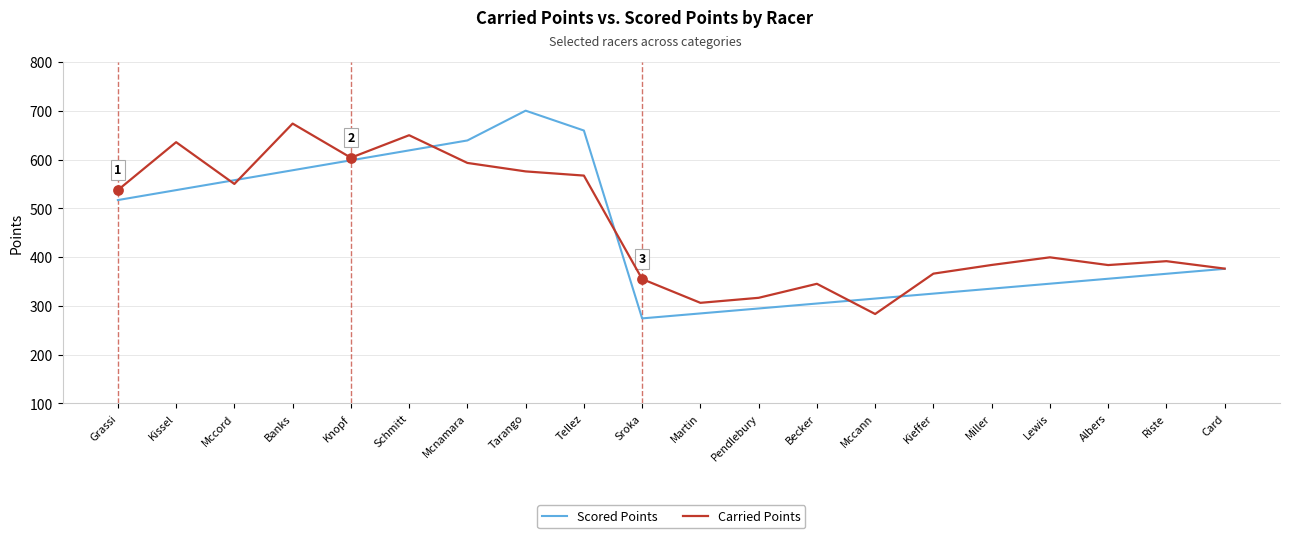

Is the value of Carried Points at Mccord greater than the value of Scored Points at Becker?

Yes